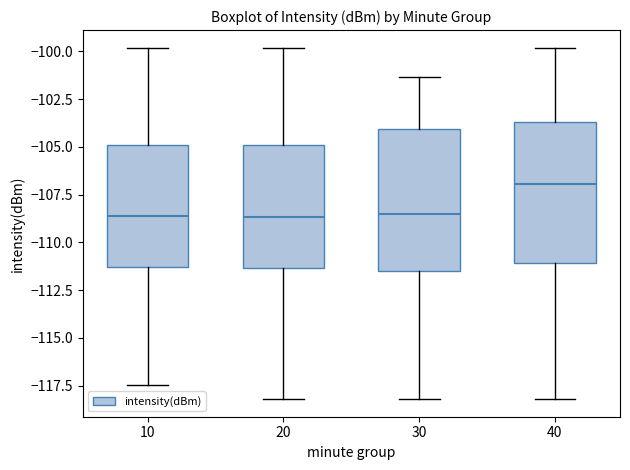

Reading left to right, transcribe this box plot: for each box, give where its median line is, the range the box spans, and where its two whiskers end, as read against the y-axis. The values are not printed on the chart, so give them approximately, as read against the axis.

10: median -108.5, box -111.5 to -105.0, whiskers -117.5 to -100.0
20: median -108.5, box -111.5 to -105.0, whiskers -118.0 to -100.0
30: median -108.5, box -111.5 to -104.0, whiskers -118.0 to -101.5
40: median -107.0, box -111.0 to -103.5, whiskers -118.0 to -100.0